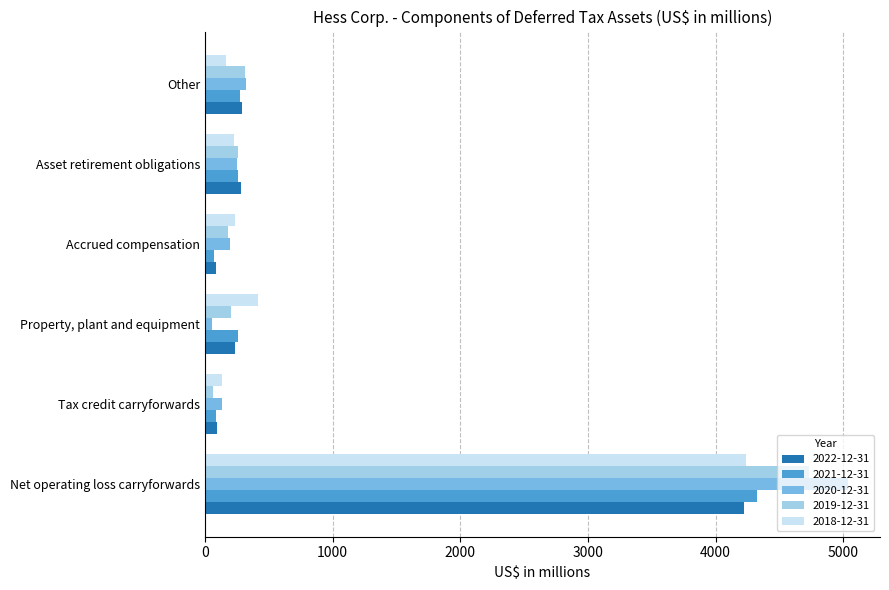

What is the spread (max minus min) of values at Asset retirement obligations?

54